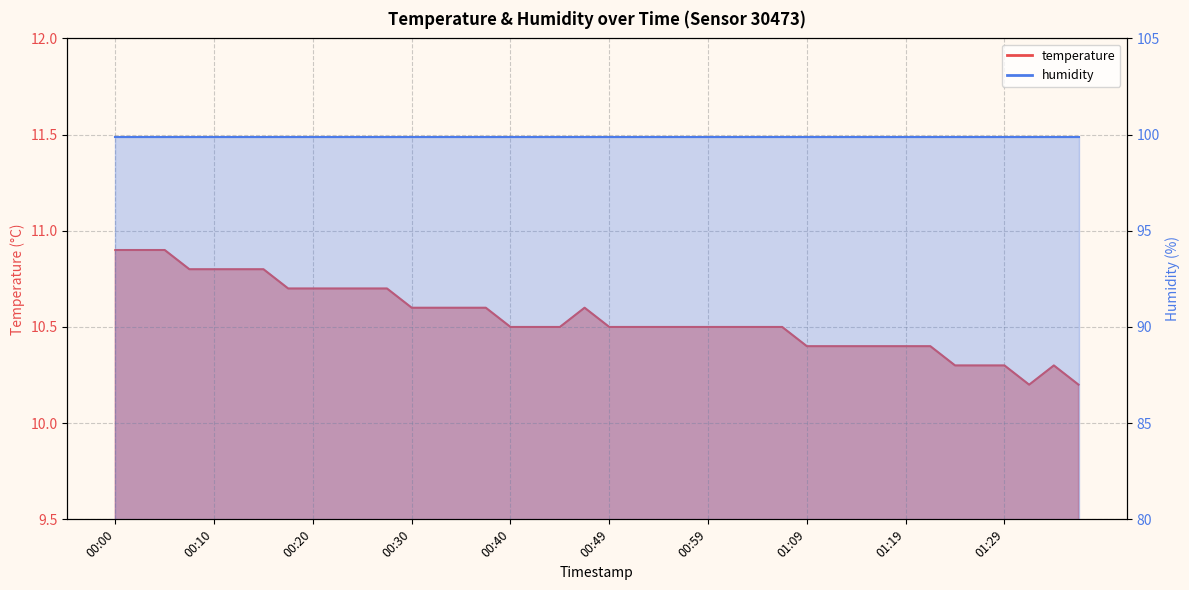

Rank the categories by value from highest to lowest.

00:00, 00:03, 00:05, 00:08, 00:10, 00:13, 00:15, 00:18, 00:20, 00:22, 00:25, 00:27, 00:30, 00:32, 00:35, 00:37, 00:47, 00:40, 00:42, 00:44, 00:49, 00:52, 00:54, 00:57, 00:59, 01:02, 01:04, 01:07, 01:09, 01:12, 01:14, 01:16, 01:19, 01:21, 01:24, 01:26, 01:29, 01:34, 01:31, 01:36